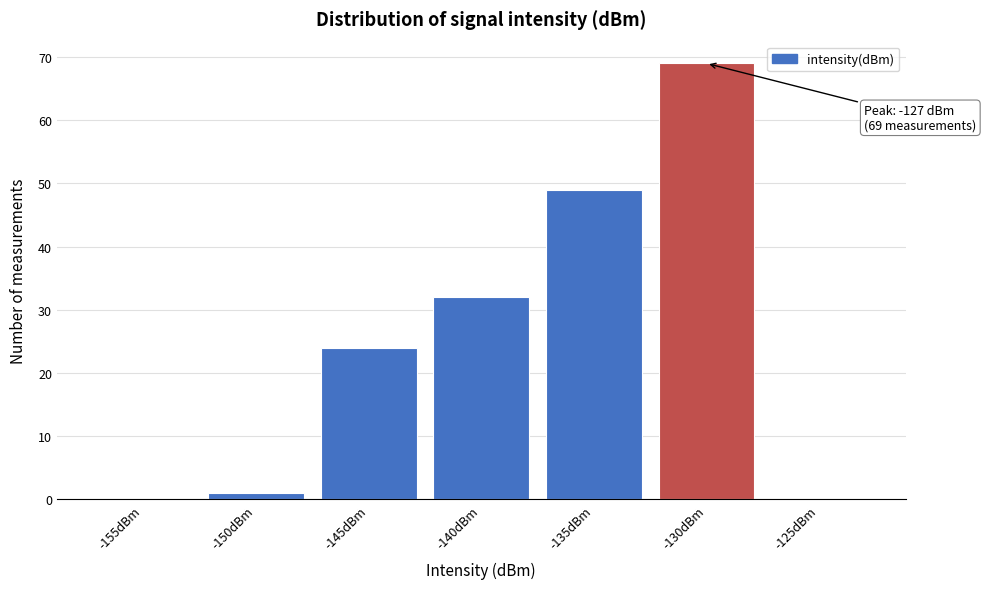

Reading left to right, list all the values displayed in this chart.

-155dBm=0	-150dBm=1	-145dBm=24	-140dBm=32	-135dBm=49	-130dBm=69	-125dBm=0